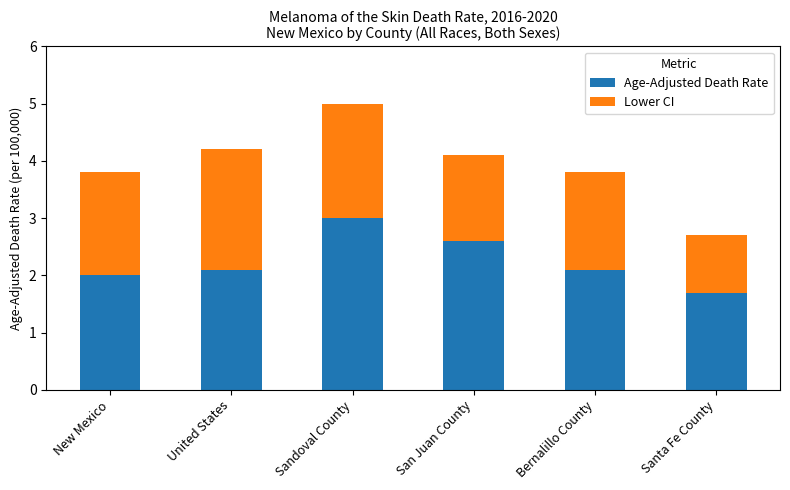

Read the Age-Adjusted Death Rate value at Santa Fe County.

1.7